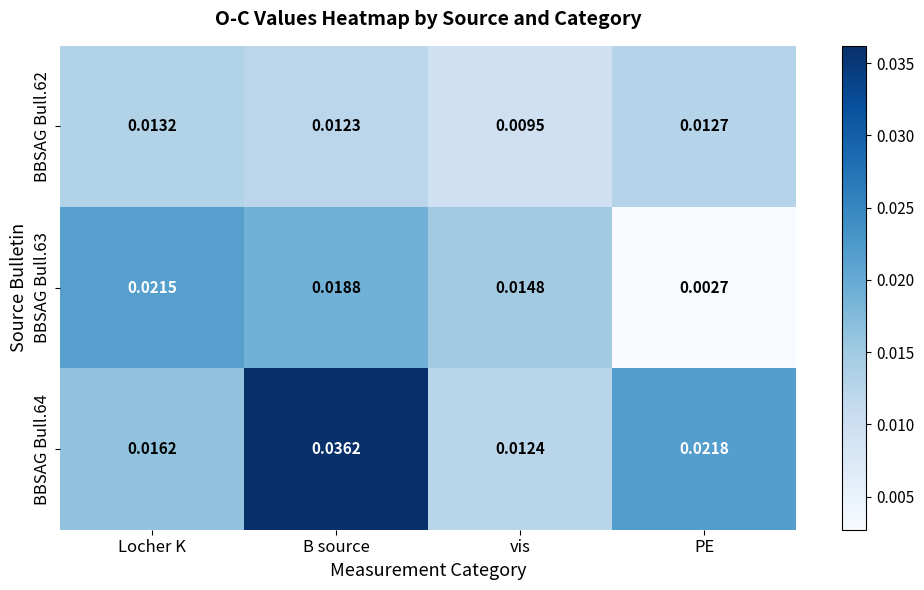

Which category has the lowest value in the BBSAG Bull.63 series?

PE